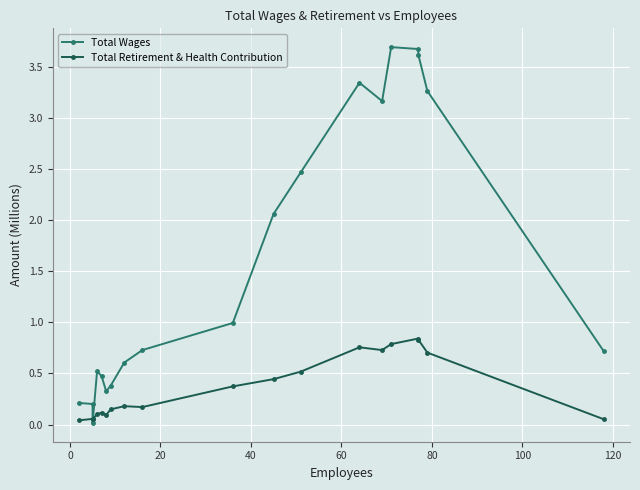

True or false: Total Retirement & Health Contribution and Total Wages cross at least once.

True